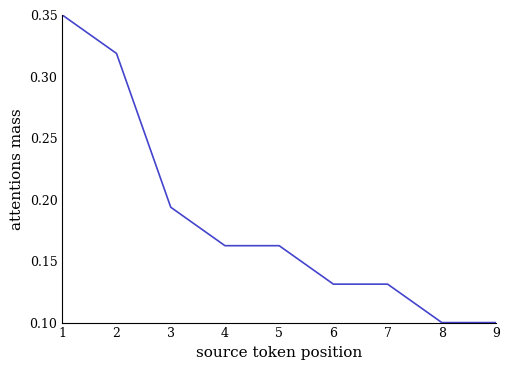

True or false: the data shows 0.1 at 7.

True